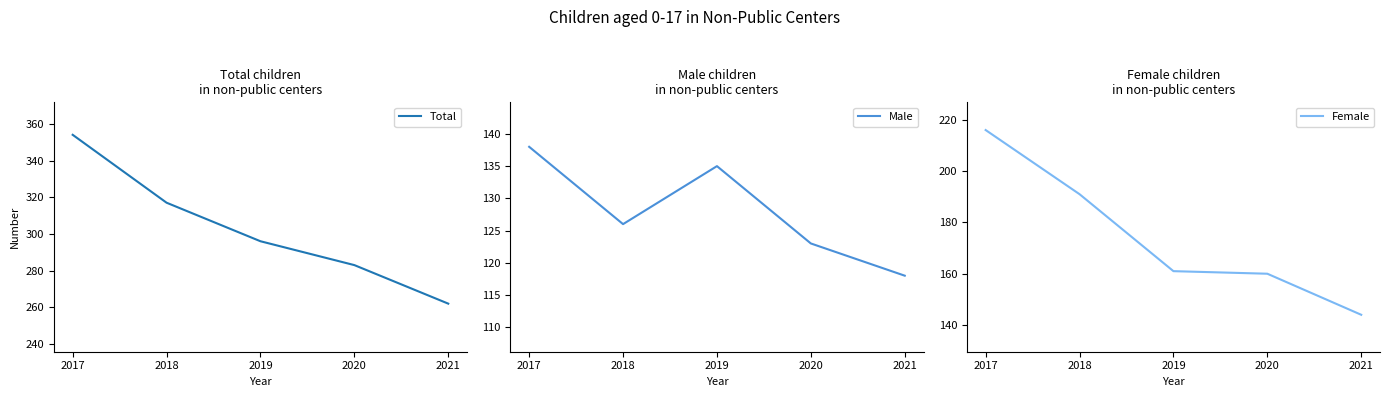

Which category has the lowest value in the Male series?

2021